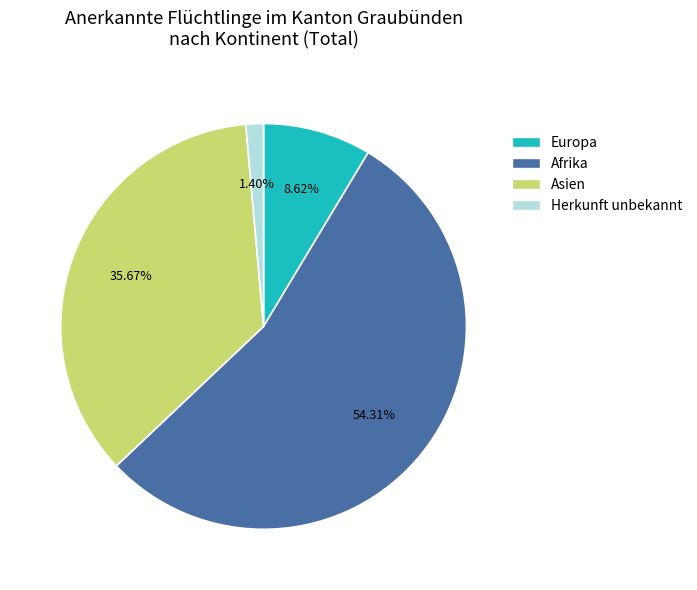

True or false: Europa accounts for 9% of the total.

True